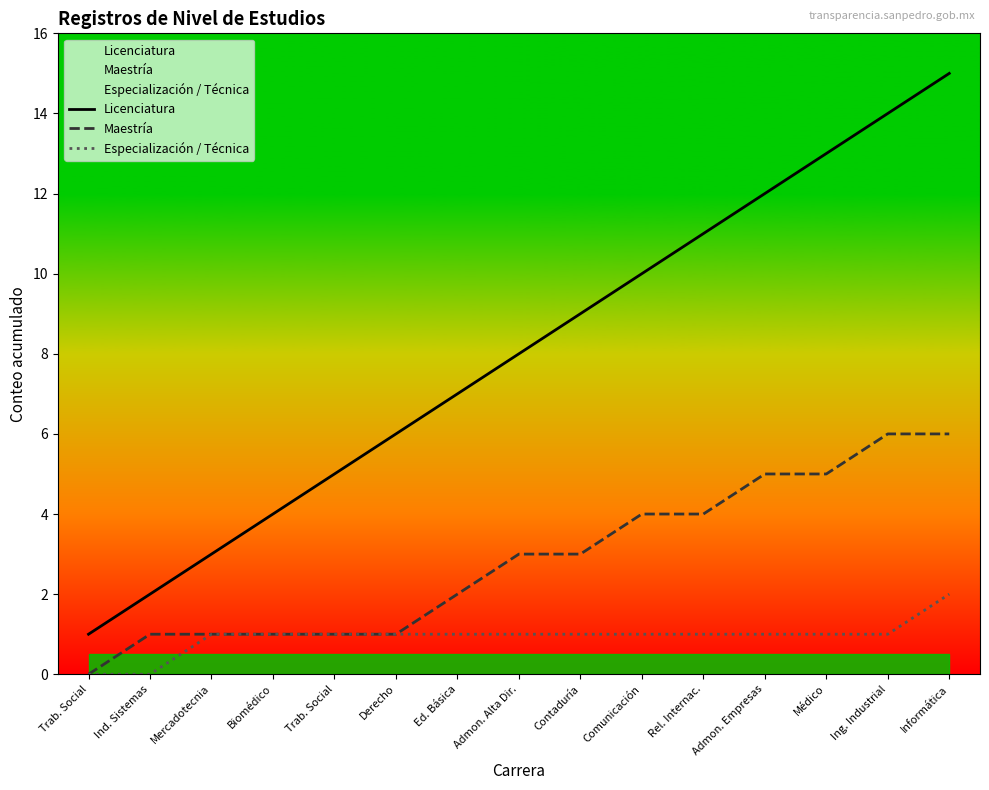

What is the maximum value for Licenciatura?

15